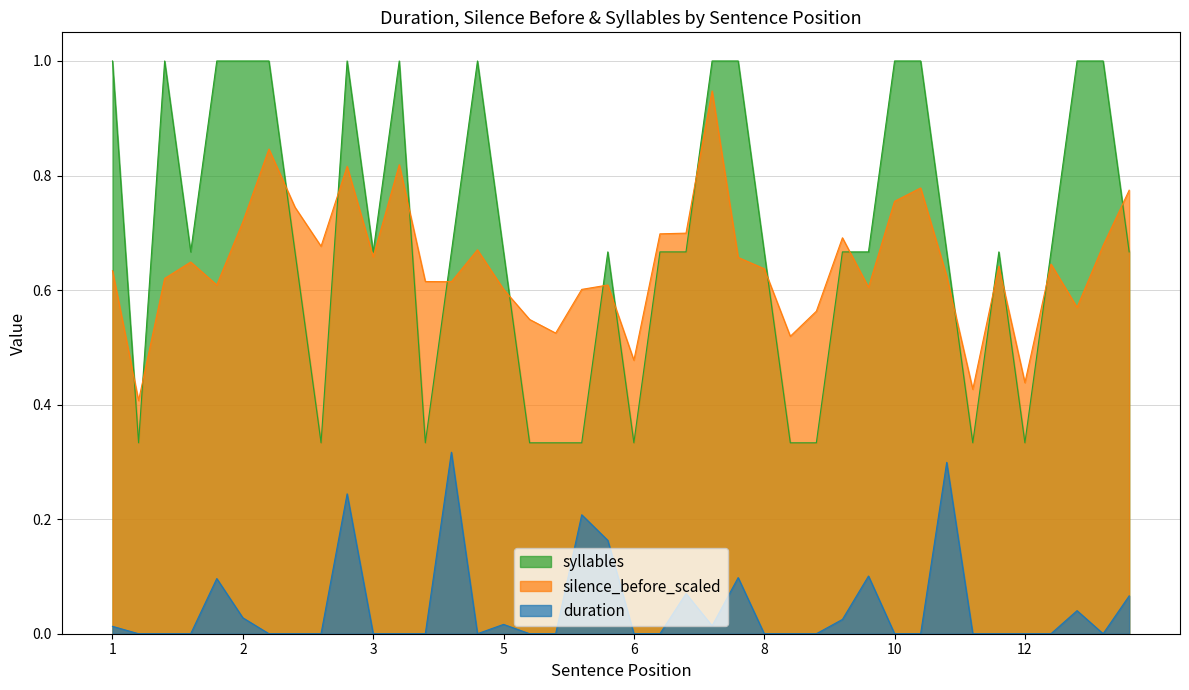

At which label does silence_before reach its peak?

4